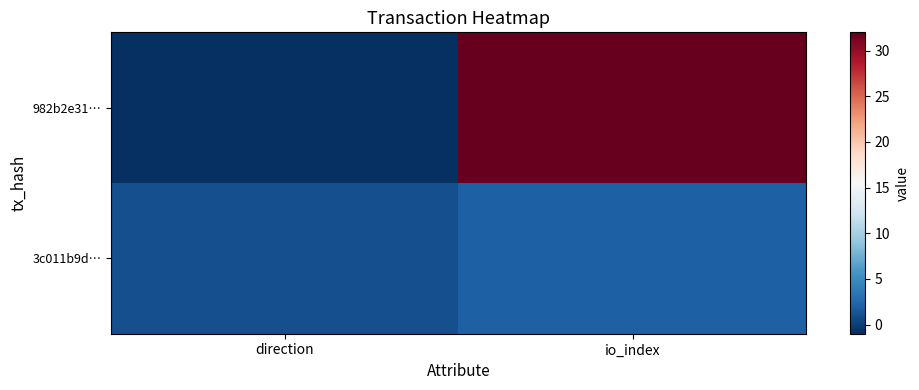

At how many categories does at least one series exceed 24?

1